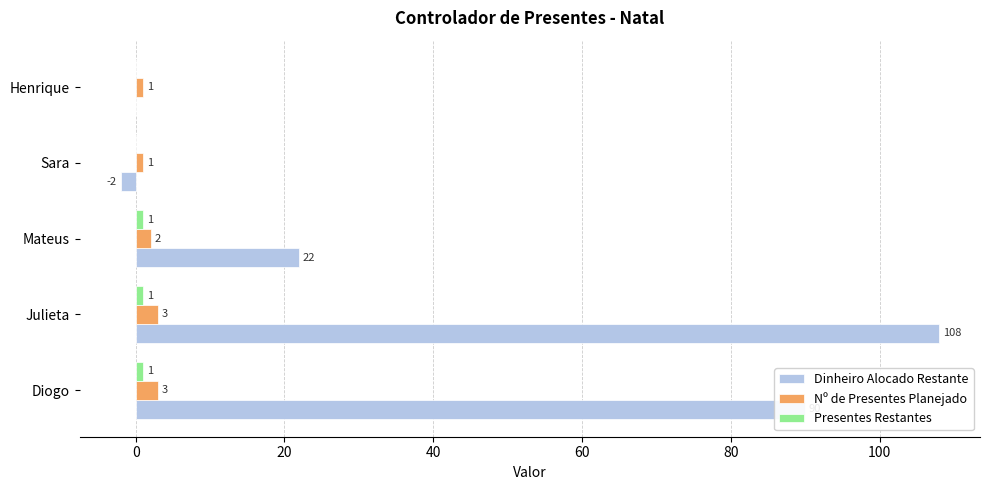

What is the sum of all Dinheiro Alocado Restante values?

218